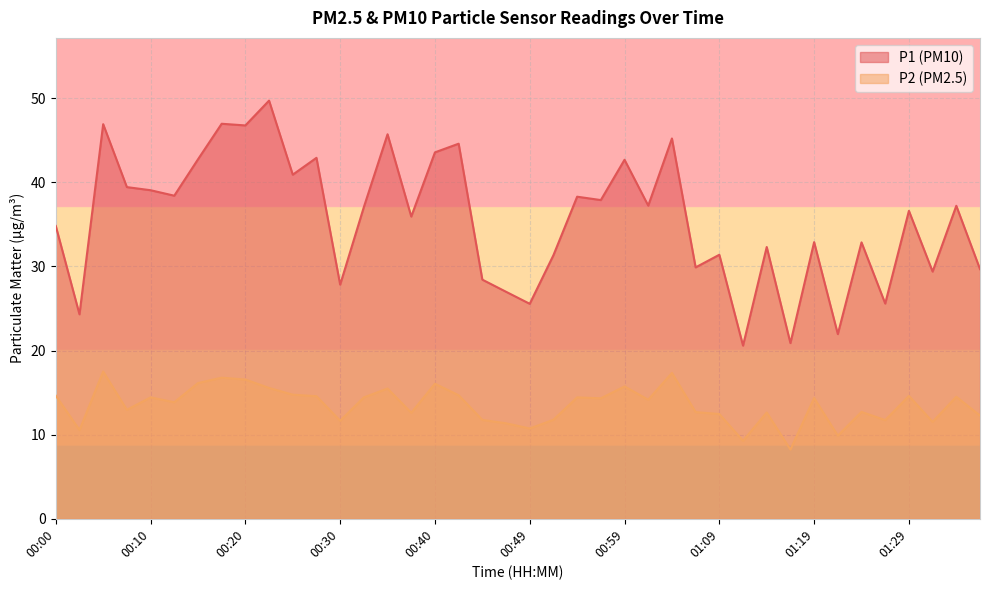

What position from the left is 00:42?

18